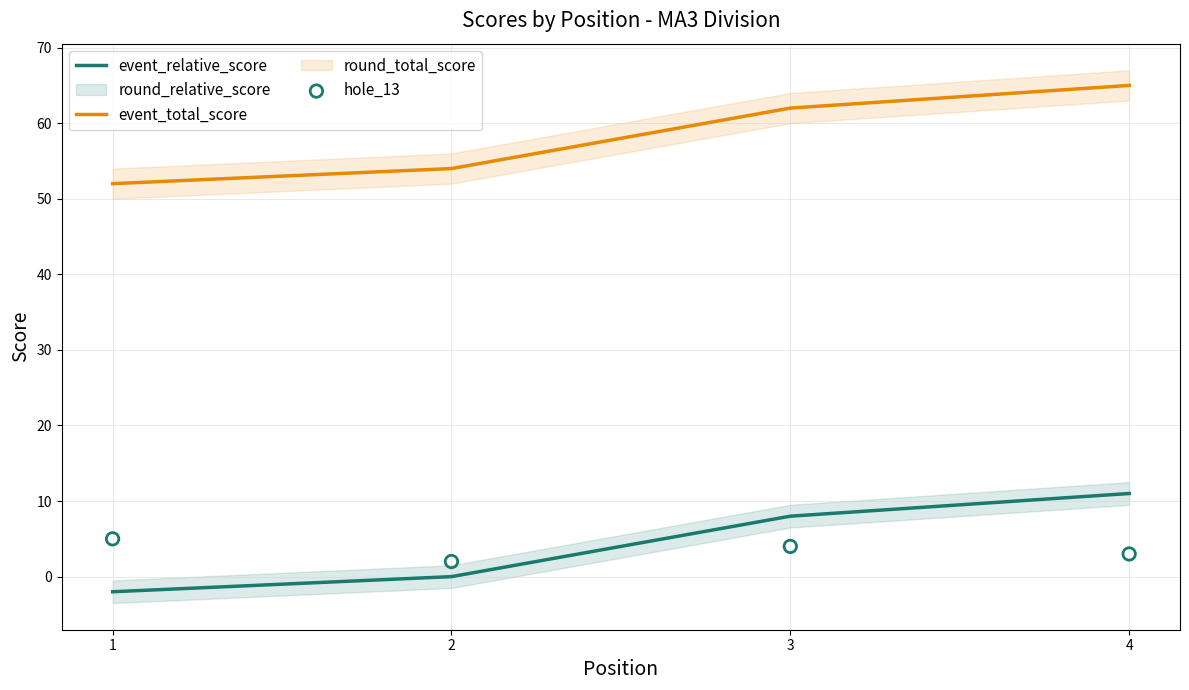

Which series contains the highest Y value?

event_total_score